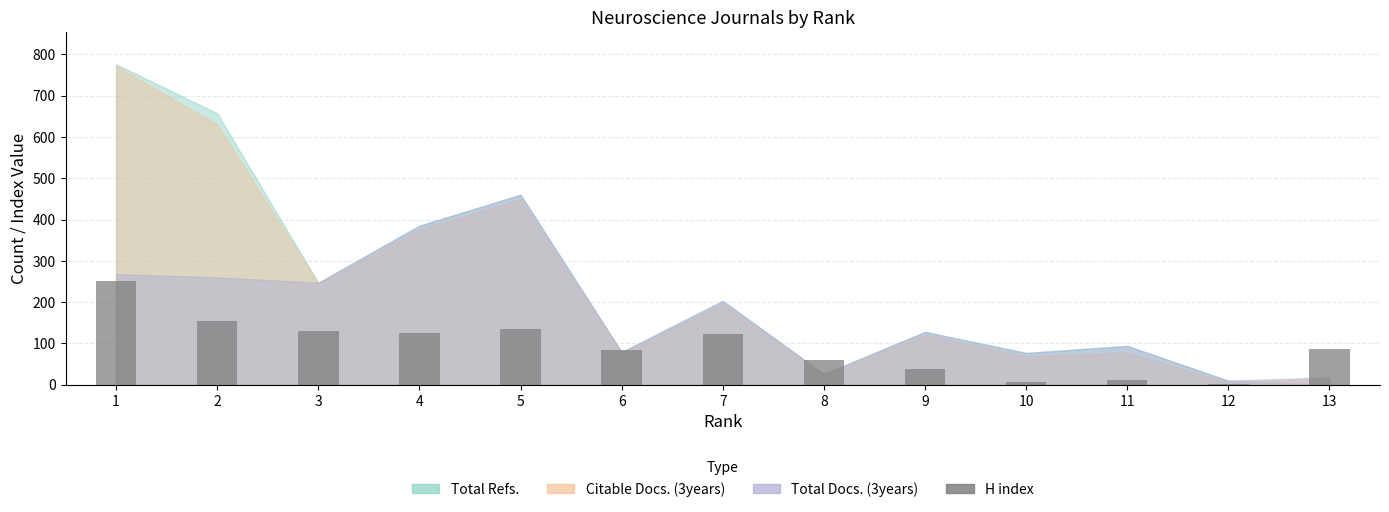

What is the maximum value shown in the chart?

251